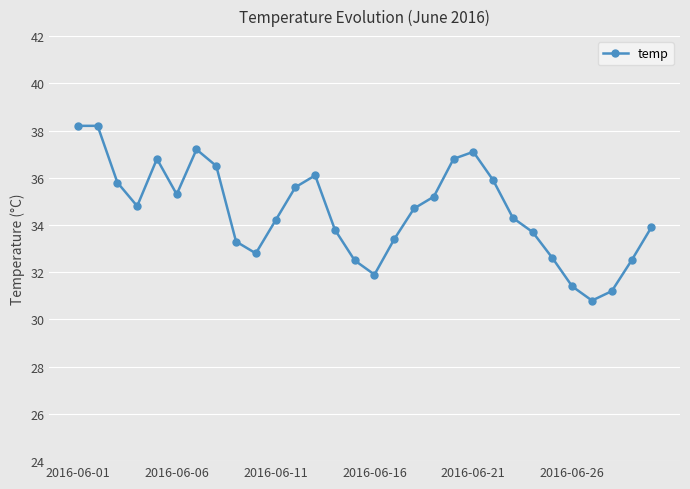

What is the maximum value shown in the chart?

38.2